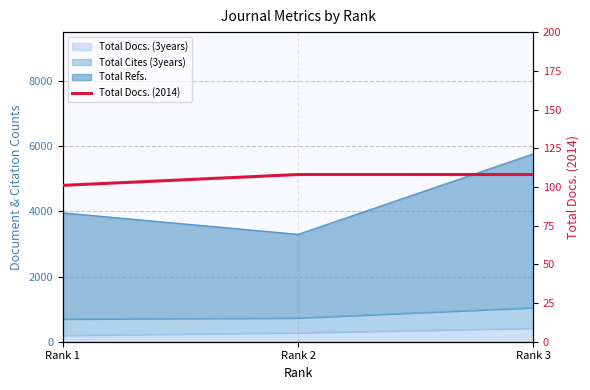

Reading left to right, extract all data points from this chart.

101	108	108